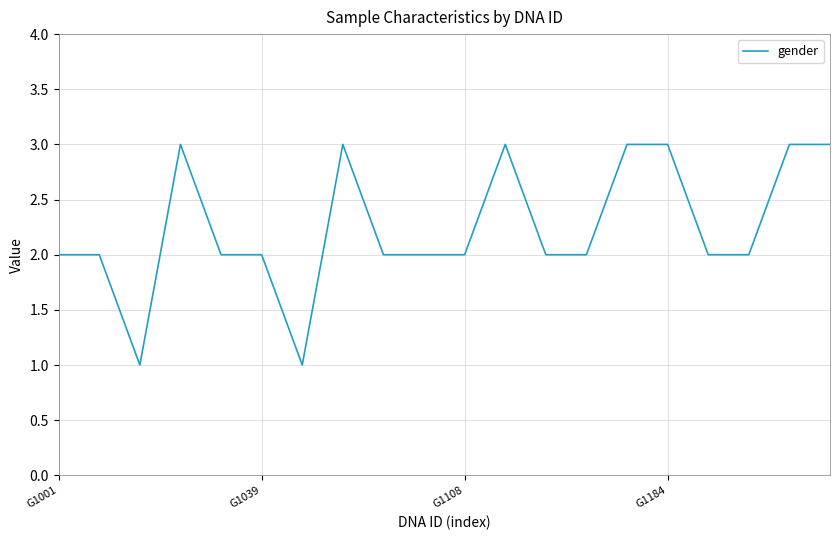

What is the maximum value shown in the chart?

3